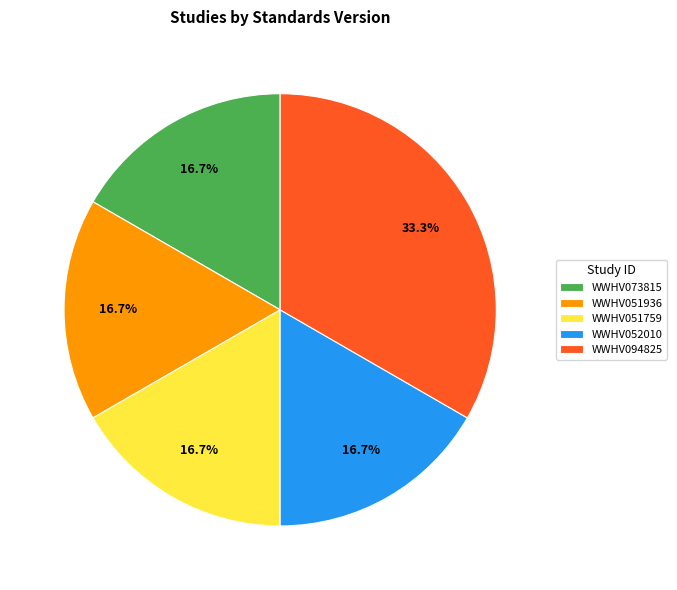

Approximately how many times larger is the value at WWHV051936 compared to WWHV094825?

0.5